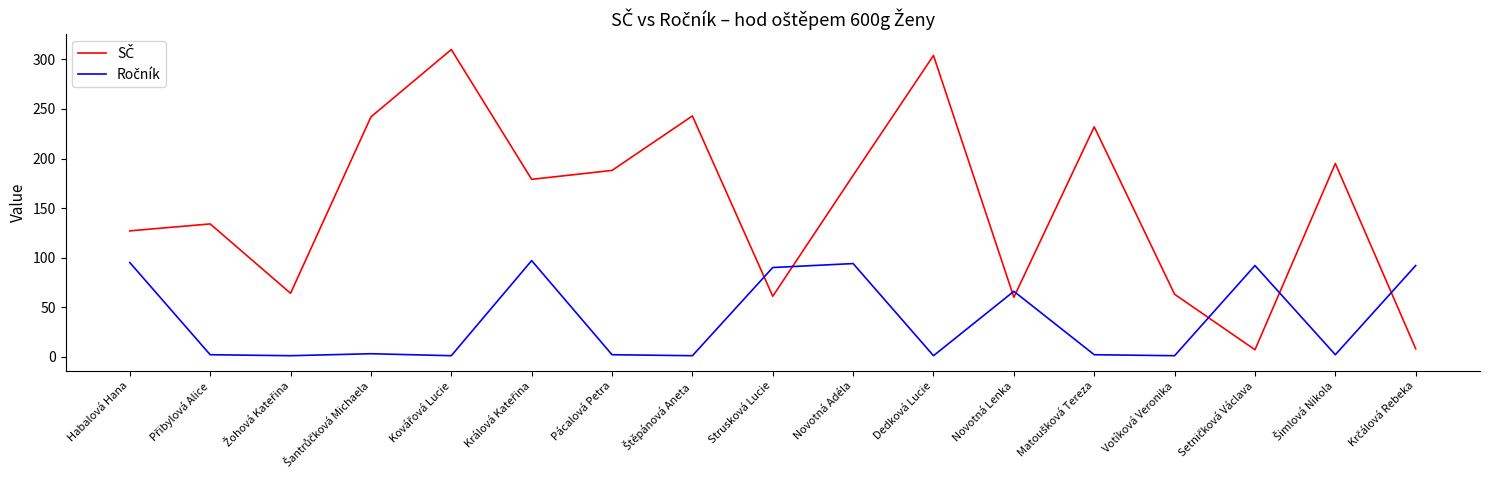

What is the total value across all series at Strusková Lucie?

151